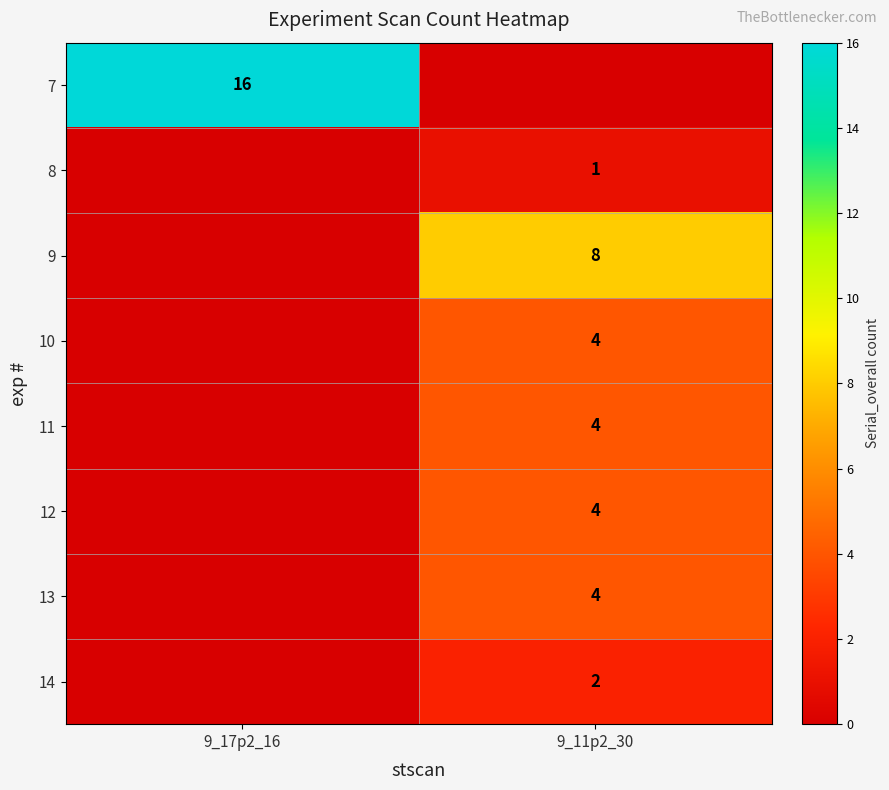

The value of 10 at 9_11p2_30 is 3. True or false?

False